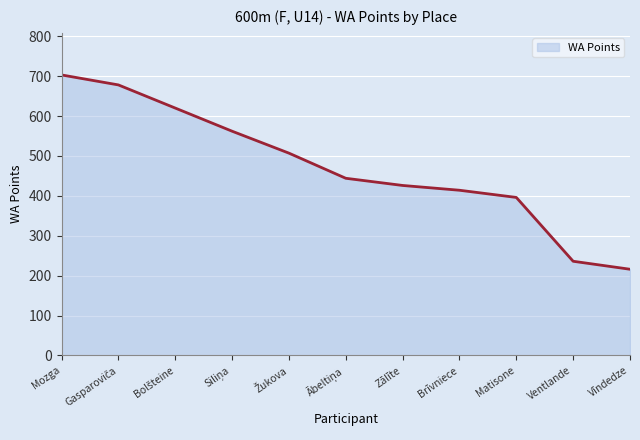

What is the average value?

473